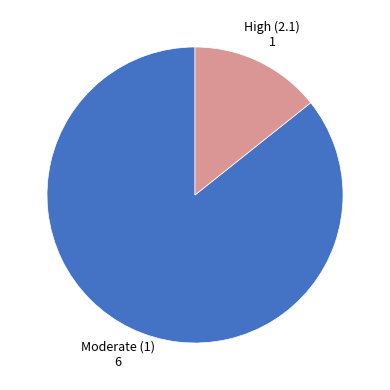

Is there any slice that represents more than half of the pie?

Yes